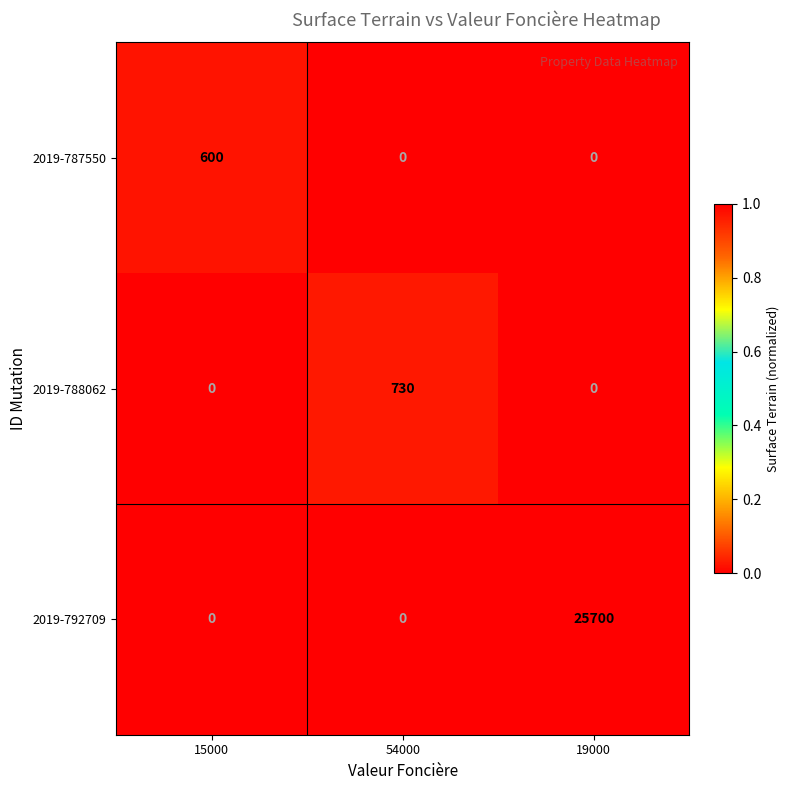

List the series in order of their peak value, highest first.

2019-792709, 2019-788062, 2019-787550